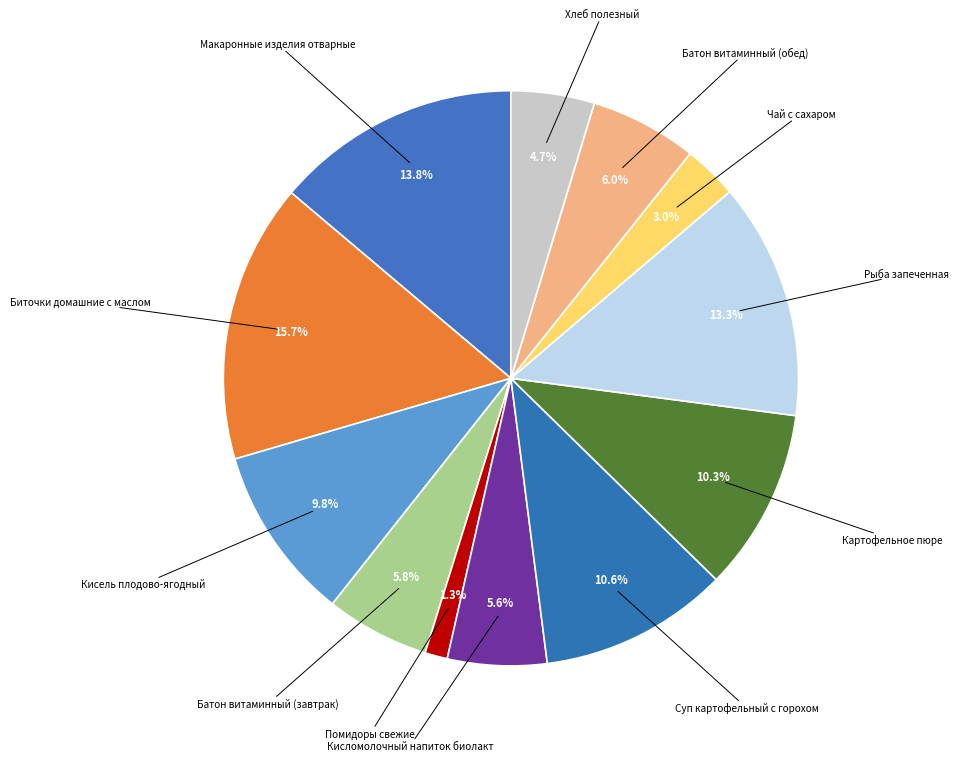

Count the number of slices in the pie.

12